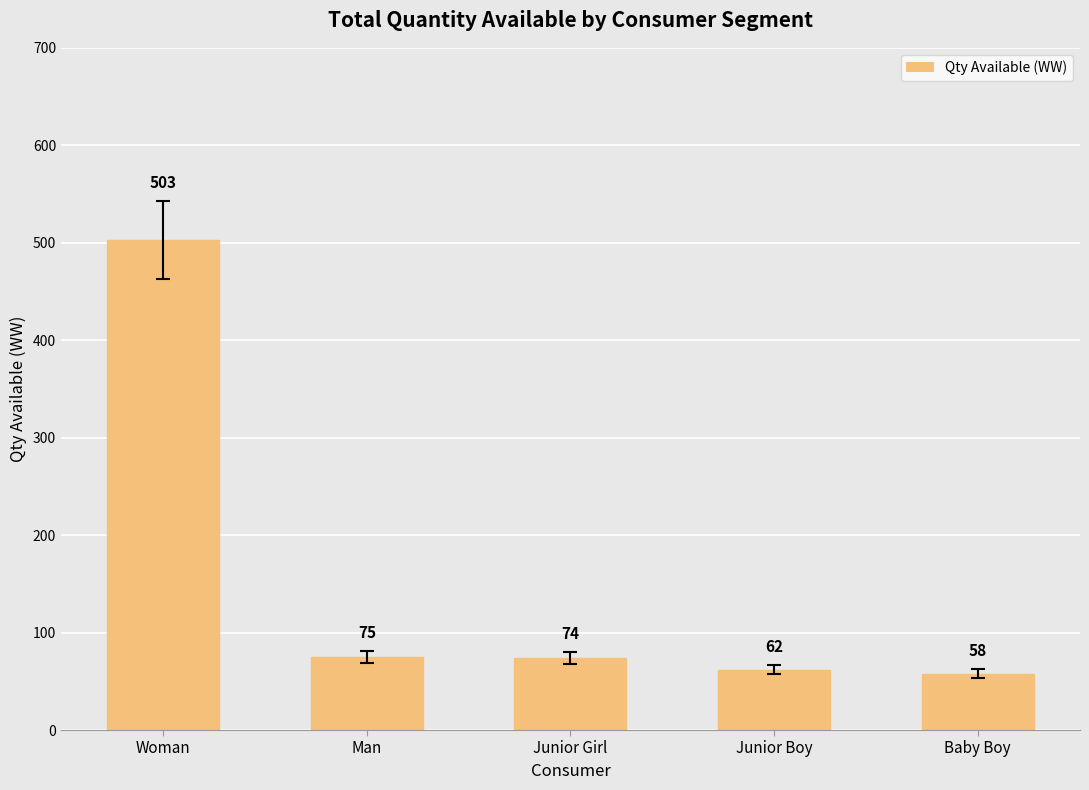

How many bars are there in total?

5